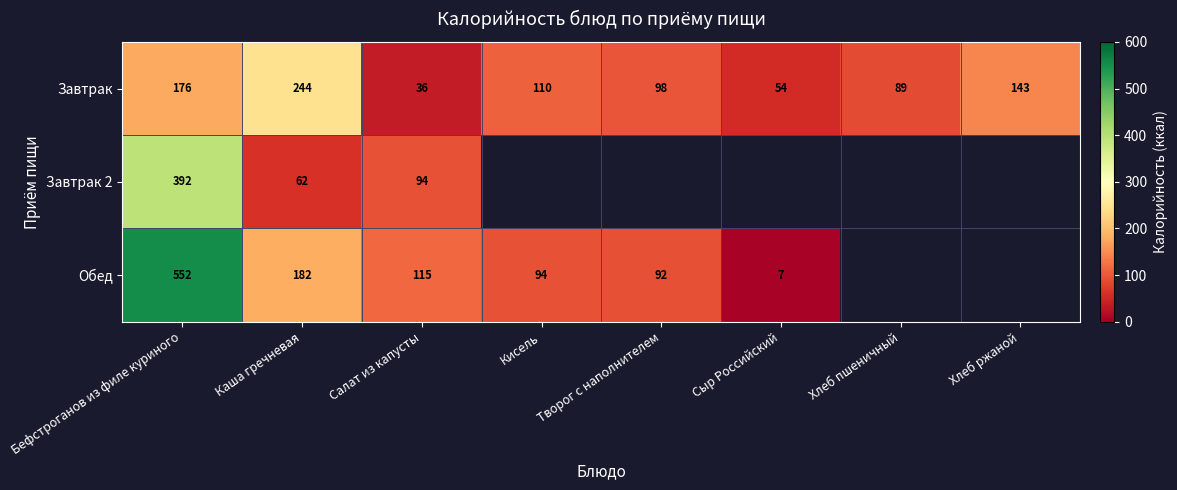

At Салат из капусты, list the series in order from largest to smallest.

Обед, Завтрак 2, Завтрак